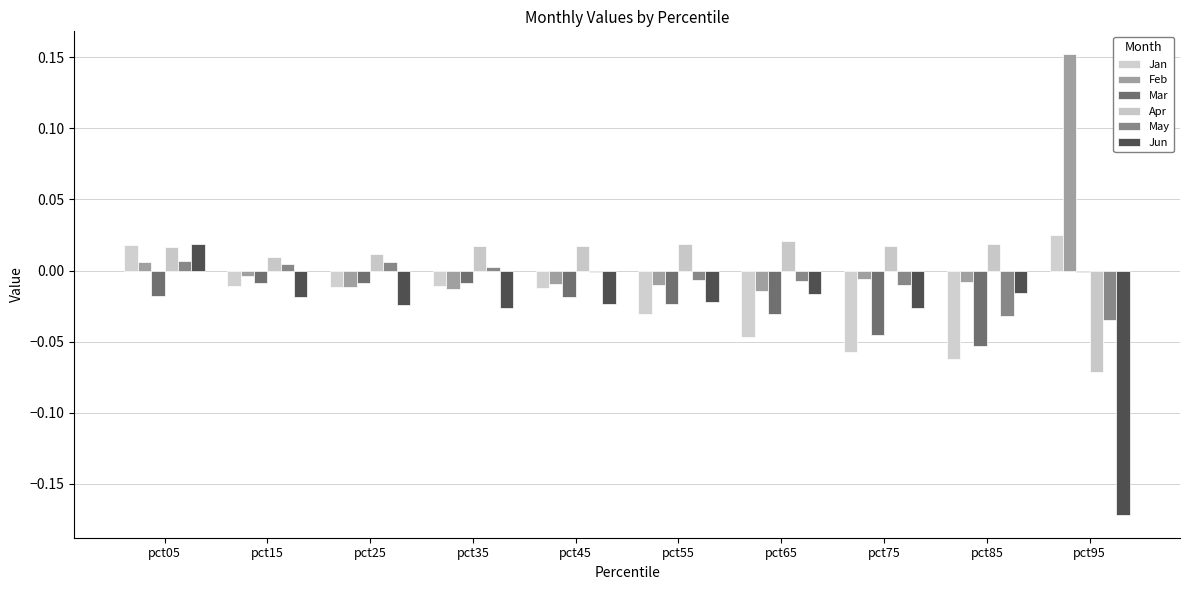

Reading right to left, list all the values displayed in this chart.

Jan: 0.0	-0.1	-0.1	-0.0	-0.0	-0.0	-0.0	-0.0	-0.0	0.0
Feb: 0.2	-0.0	-0.0	-0.0	-0.0	-0.0	-0.0	-0.0	-0.0	0.0
Mar: -0.0	-0.1	-0.0	-0.0	-0.0	-0.0	-0.0	-0.0	-0.0	-0.0
Apr: -0.1	0.0	0.0	0.0	0.0	0.0	0.0	0.0	0.0	0.0
May: -0.0	-0.0	-0.0	-0.0	-0.0	-0.0	0.0	0.0	0.0	0.0
Jun: -0.2	-0.0	-0.0	-0.0	-0.0	-0.0	-0.0	-0.0	-0.0	0.0